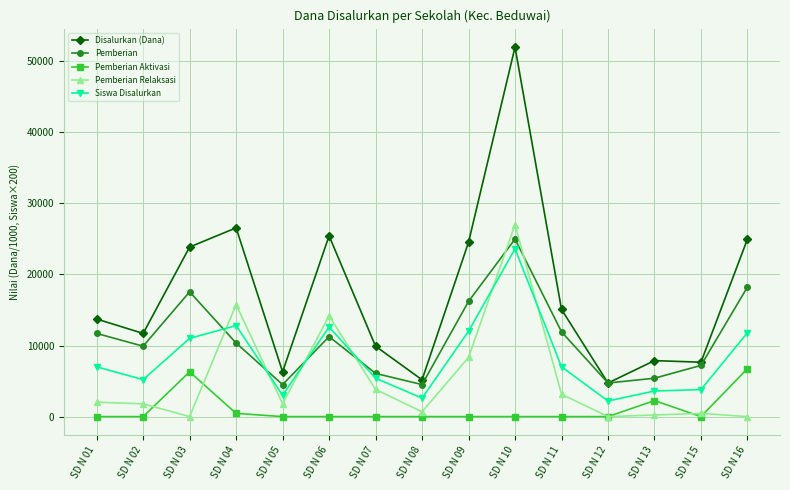

The value of Pemberian Aktivasi at SD N 07 is 0. True or false?

True